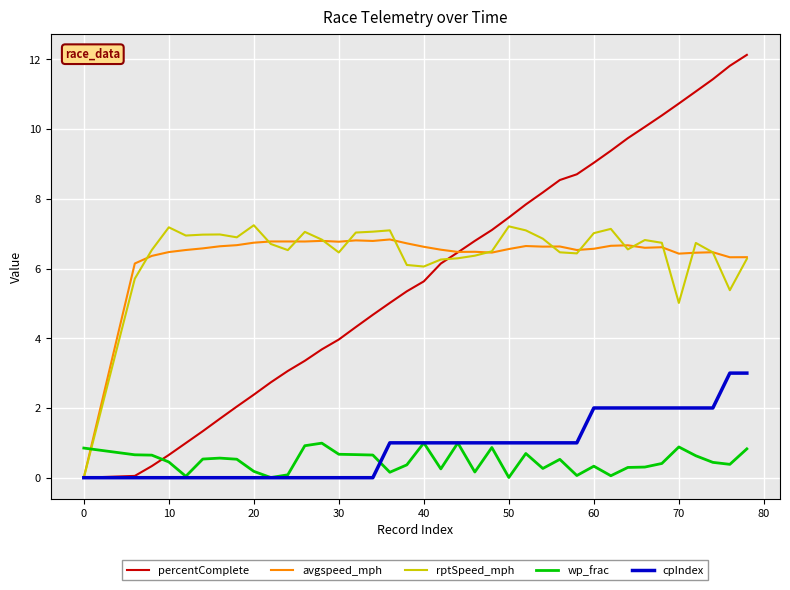

What is the highest value of the rptSpeed_mph series?

7.2